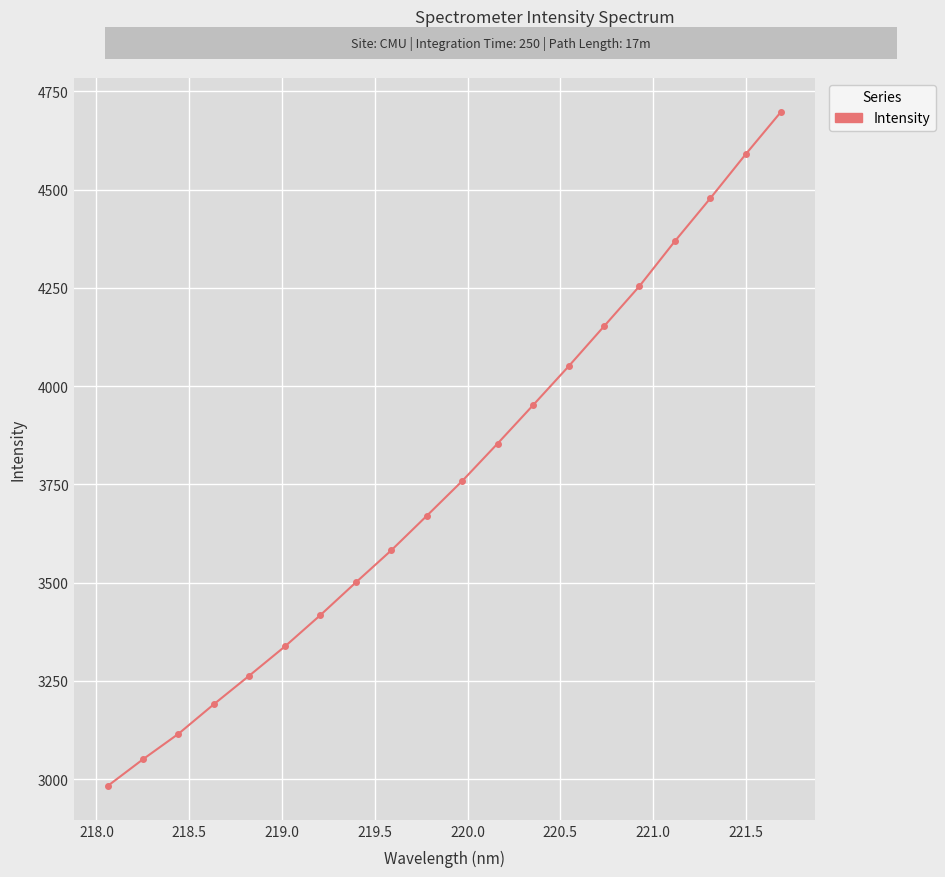

What is the value of the 20th point from the left?

4698.0